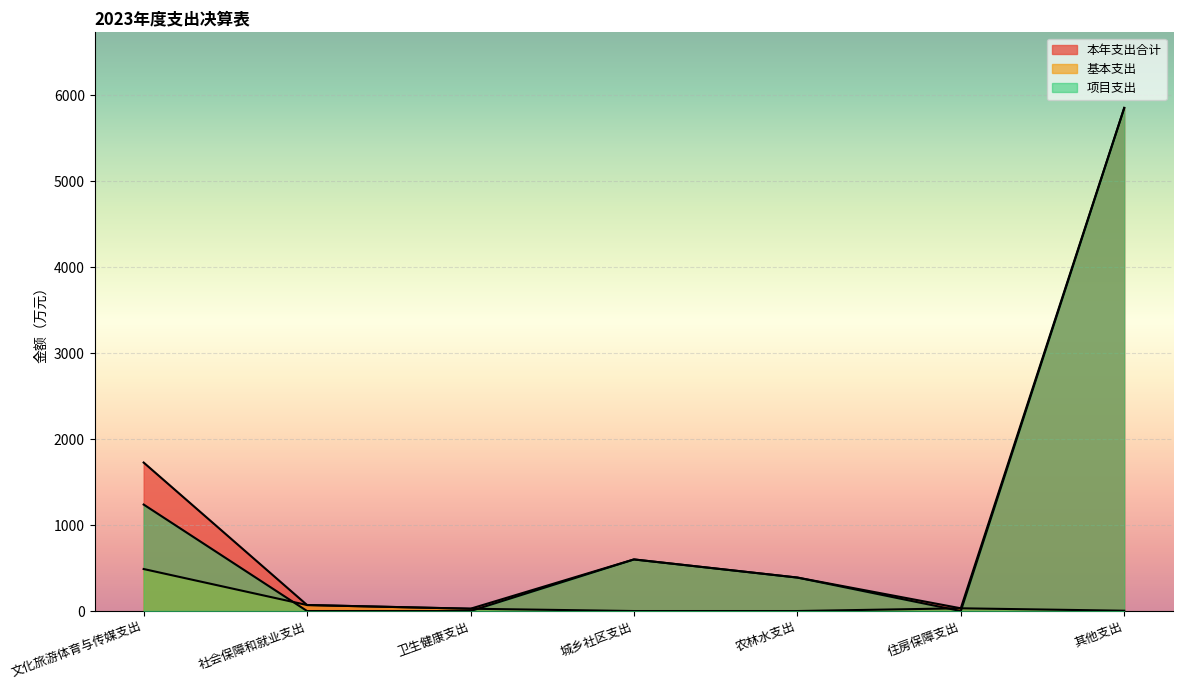

What is the total value across all series at 城乡社区支出?

1200.0